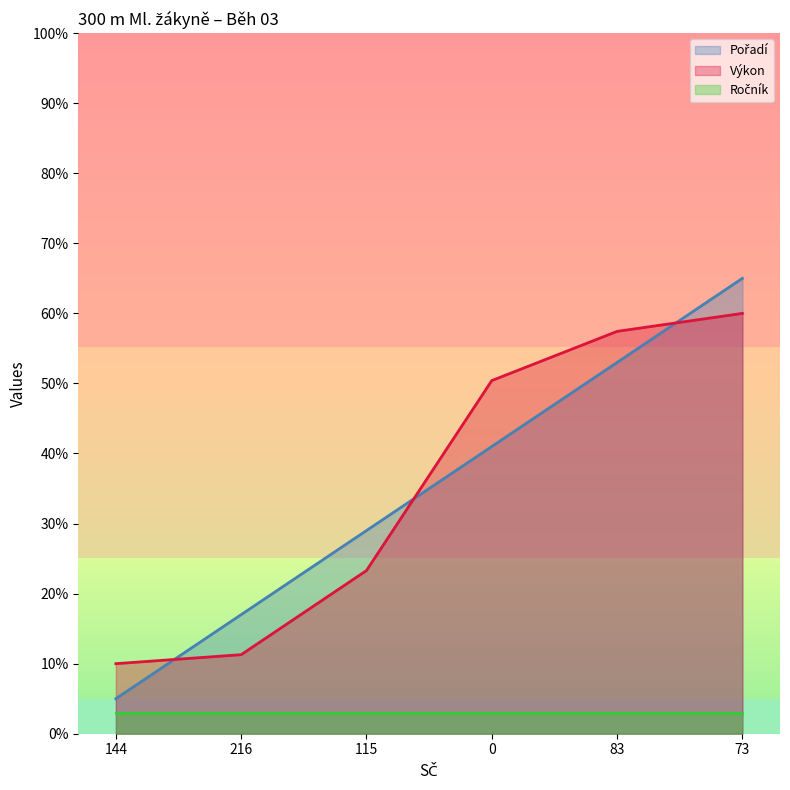

Which series changed the most between 0 and 73?

Pořadí